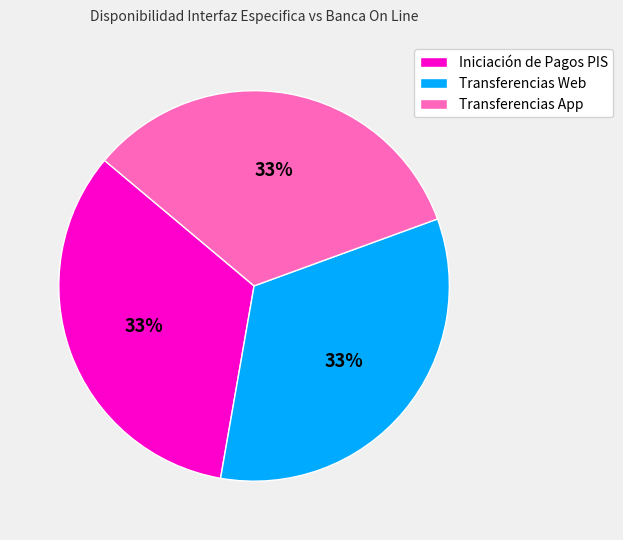

To the nearest percent, what portion does Iniciación de Pagos PIS represent?

33%